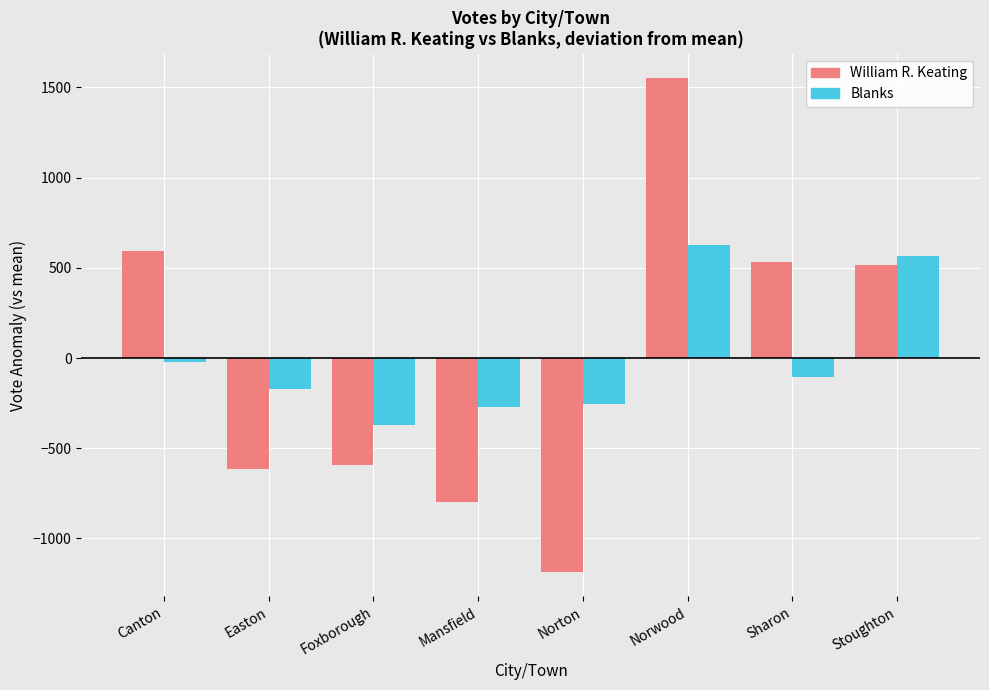

What are all the series names shown in the legend?

William R. Keating, Blanks